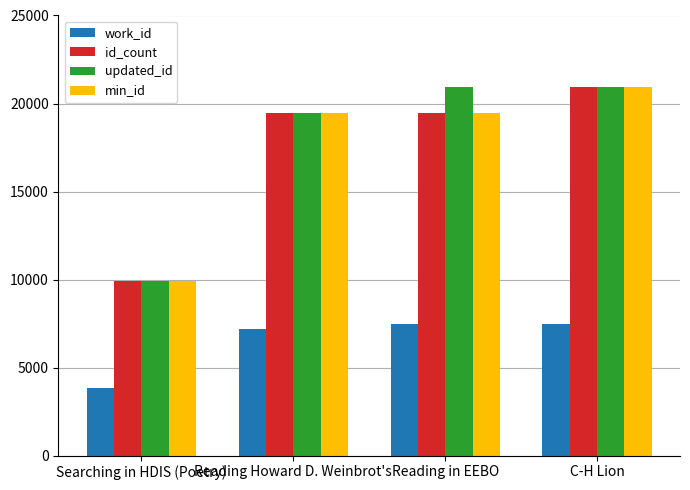

How many data points in work_id are less than 7476?

2